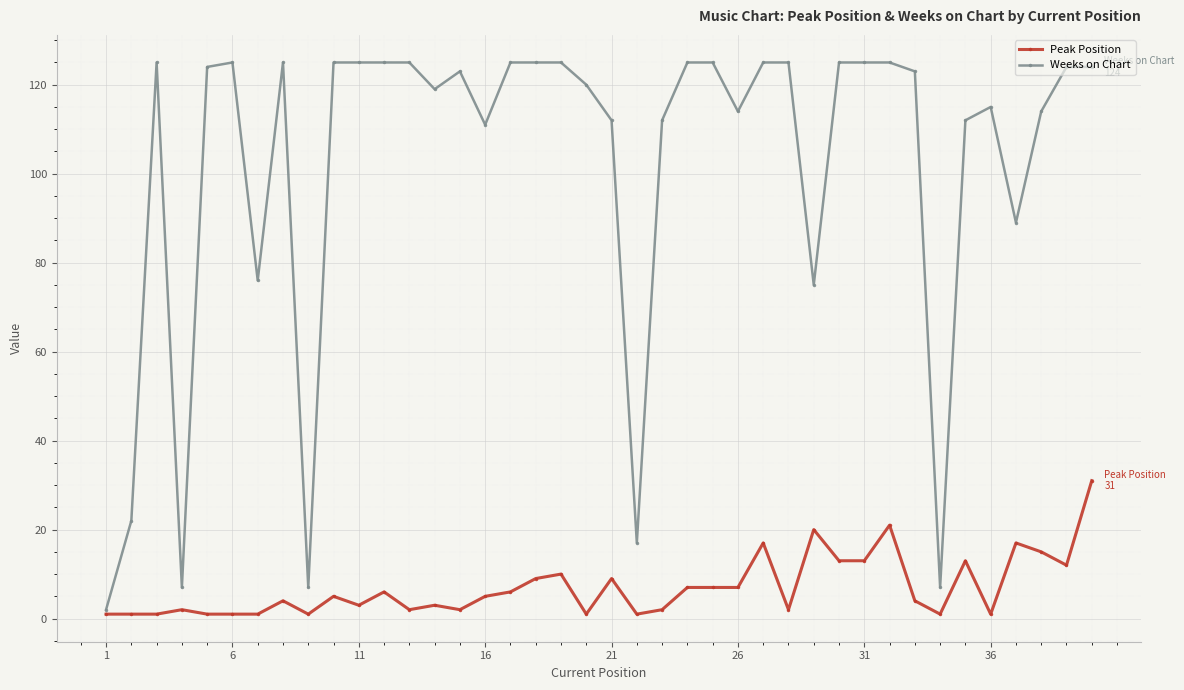

Does the chart have visible grid lines?

Yes